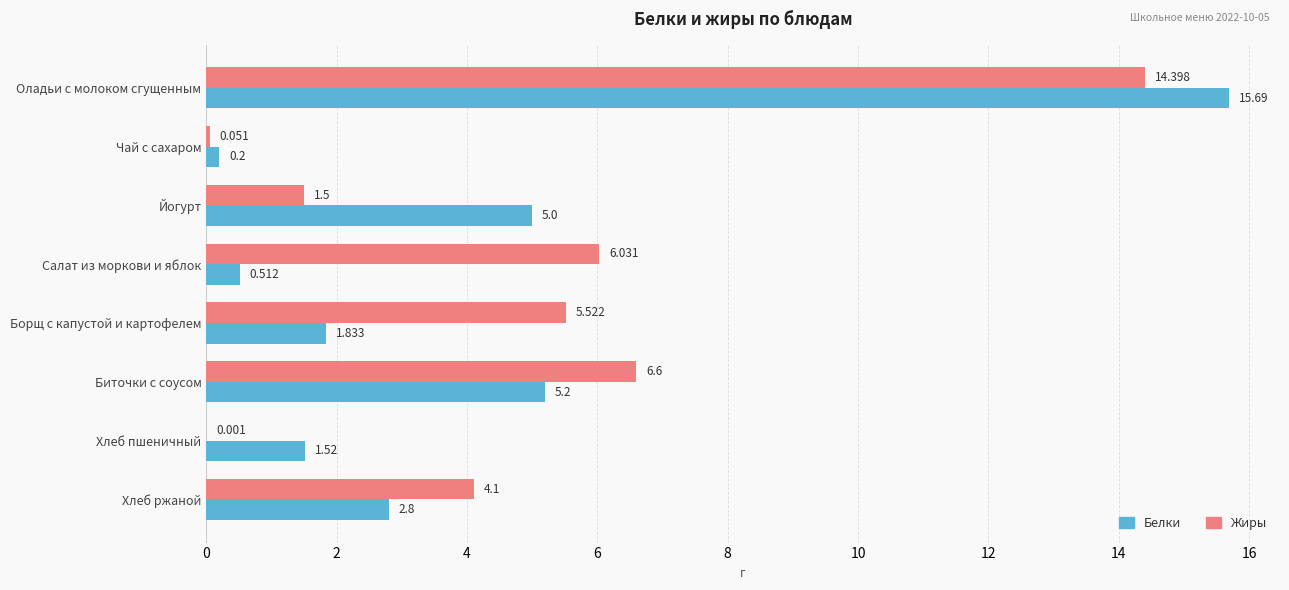

Which label corresponds to the largest value in the chart?

Оладьи с молоком сгущенным